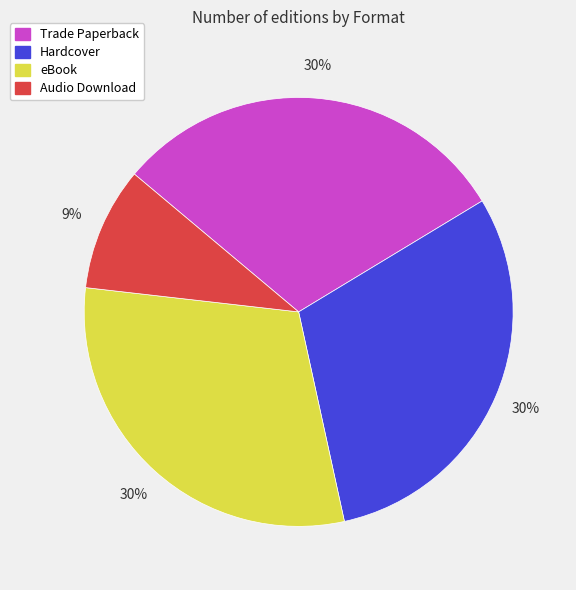

To the nearest percent, what percentage of the pie is Trade Paperback?

30%